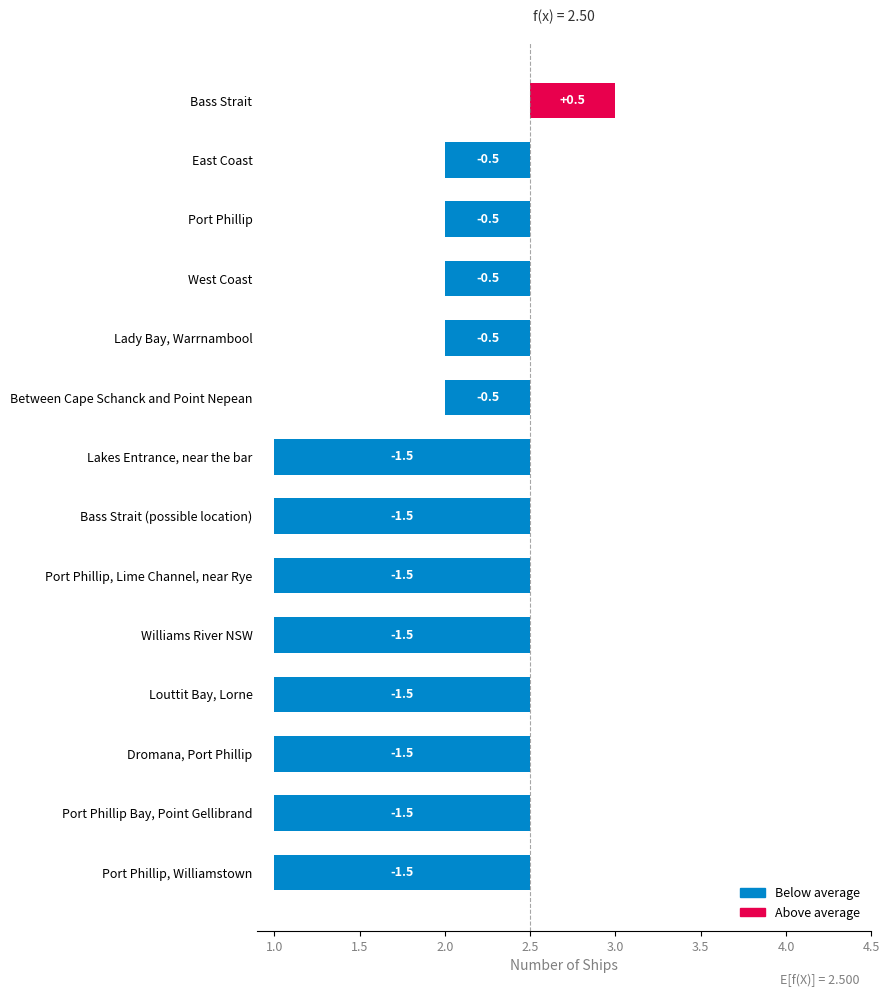

Does the chart contain stacked bars?

No